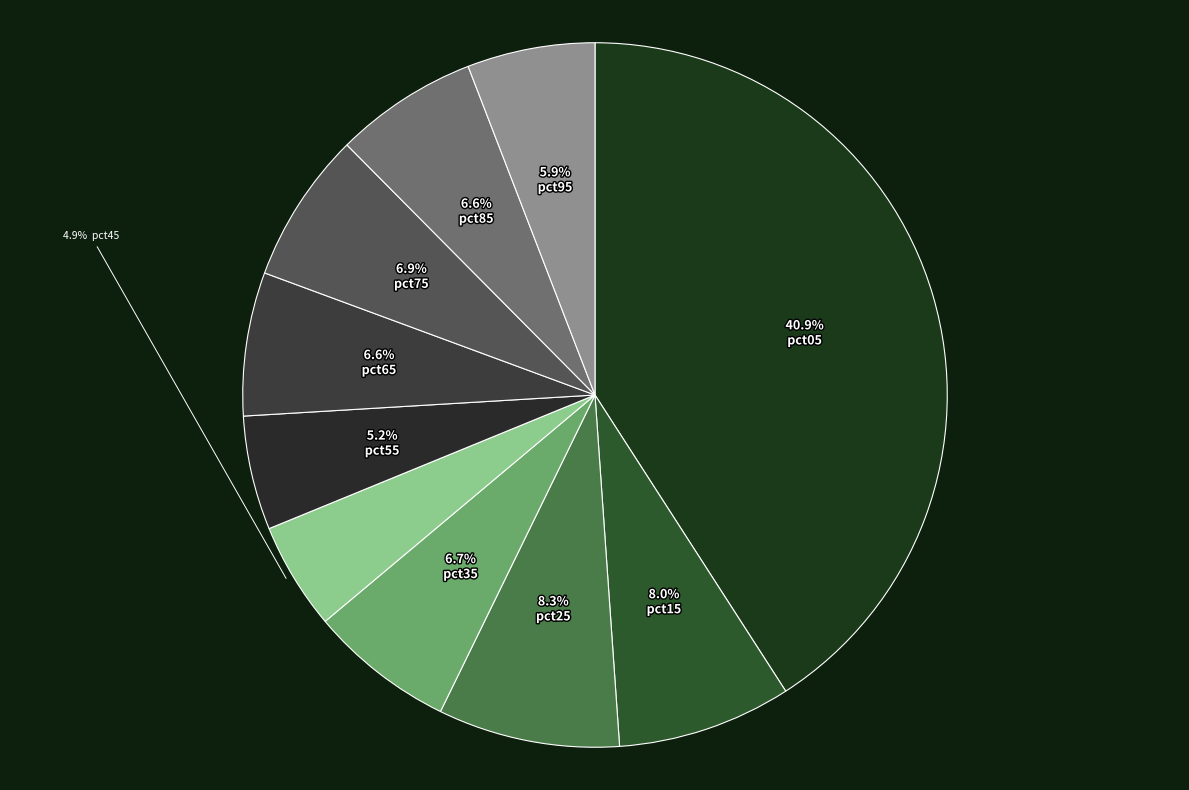

Which slice is the smallest?

pct45